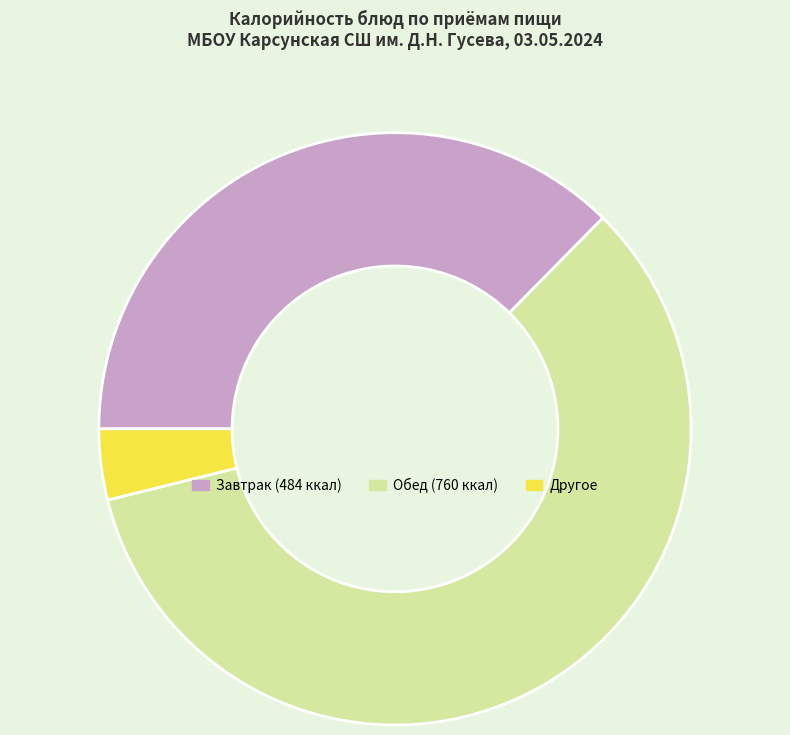

Is there a majority slice in this chart?

Yes